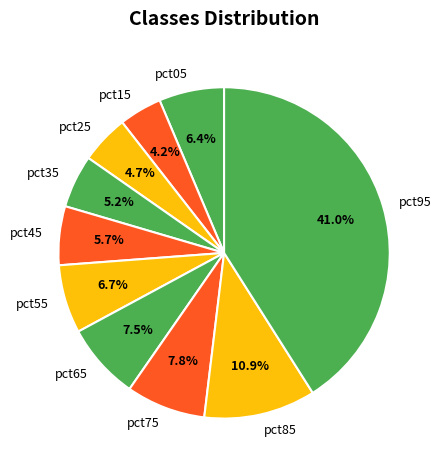

To the nearest percent, what is the difference between the largest and smallest slice percentages?

37%